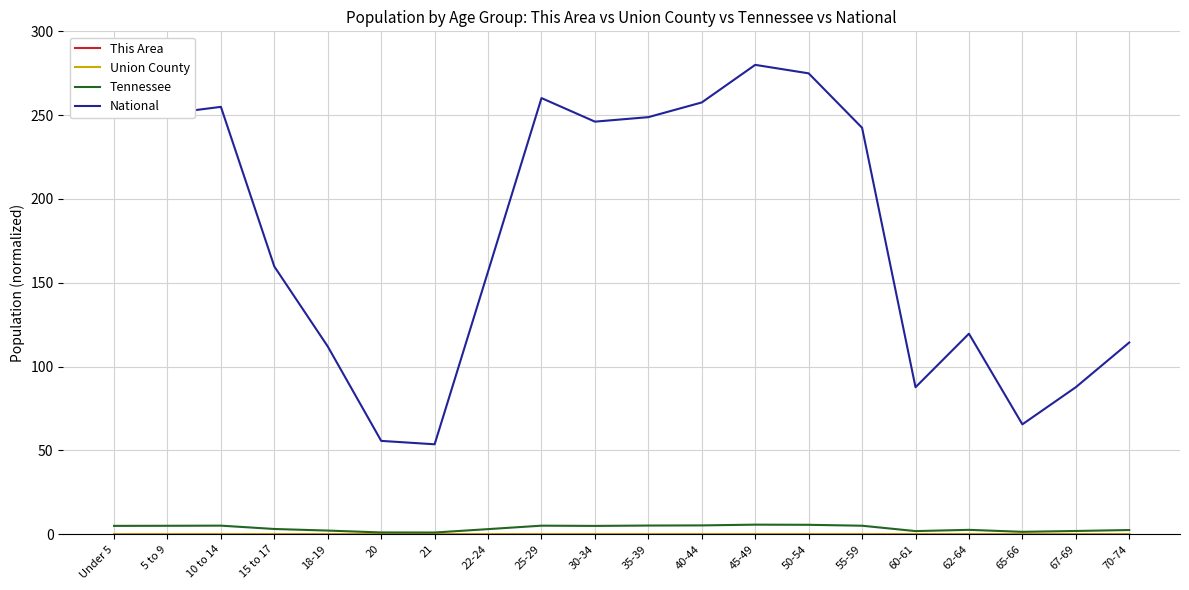

True or false: Tennessee has a value of 2.5 at 70-74.

True